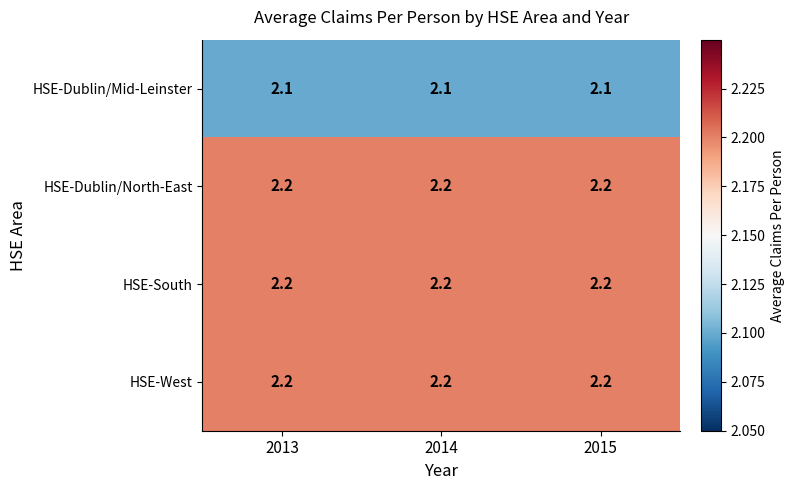

True or false: HSE-Dublin/North-East has a value of 2.2 at 2013.

True